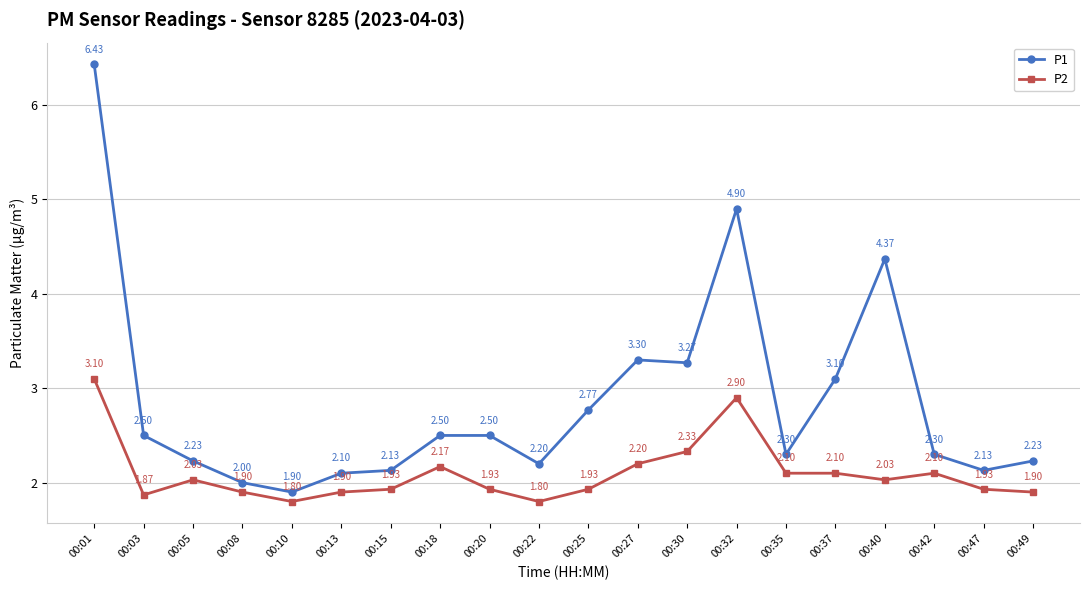

What is the total value across all series at 00:30?

5.6